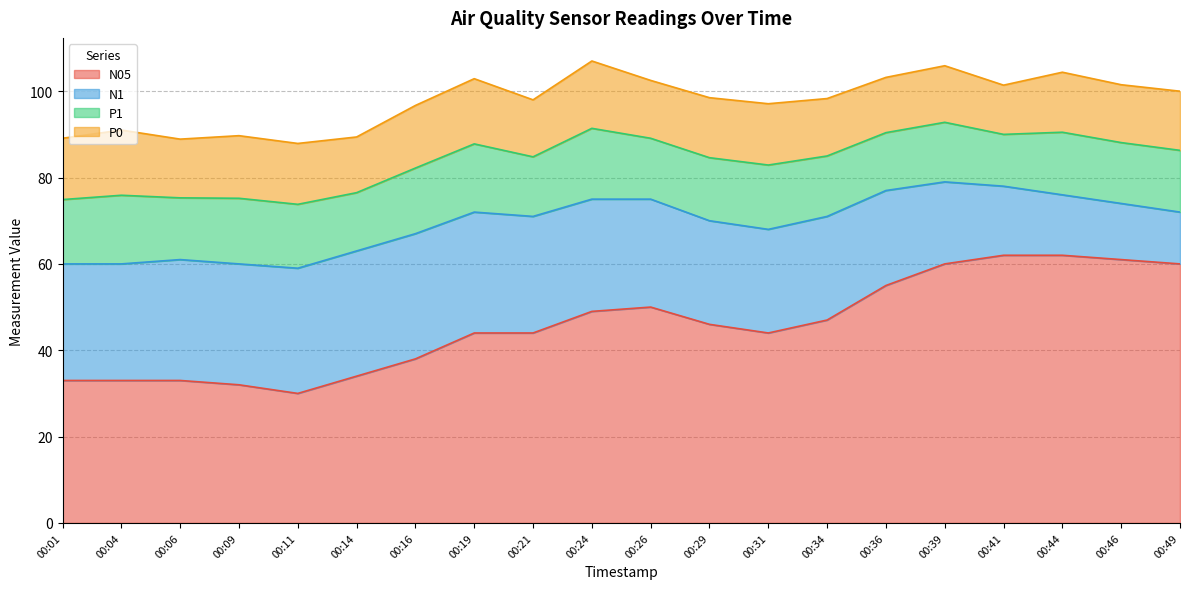

How many interior local valleys does the P1 series have?

7